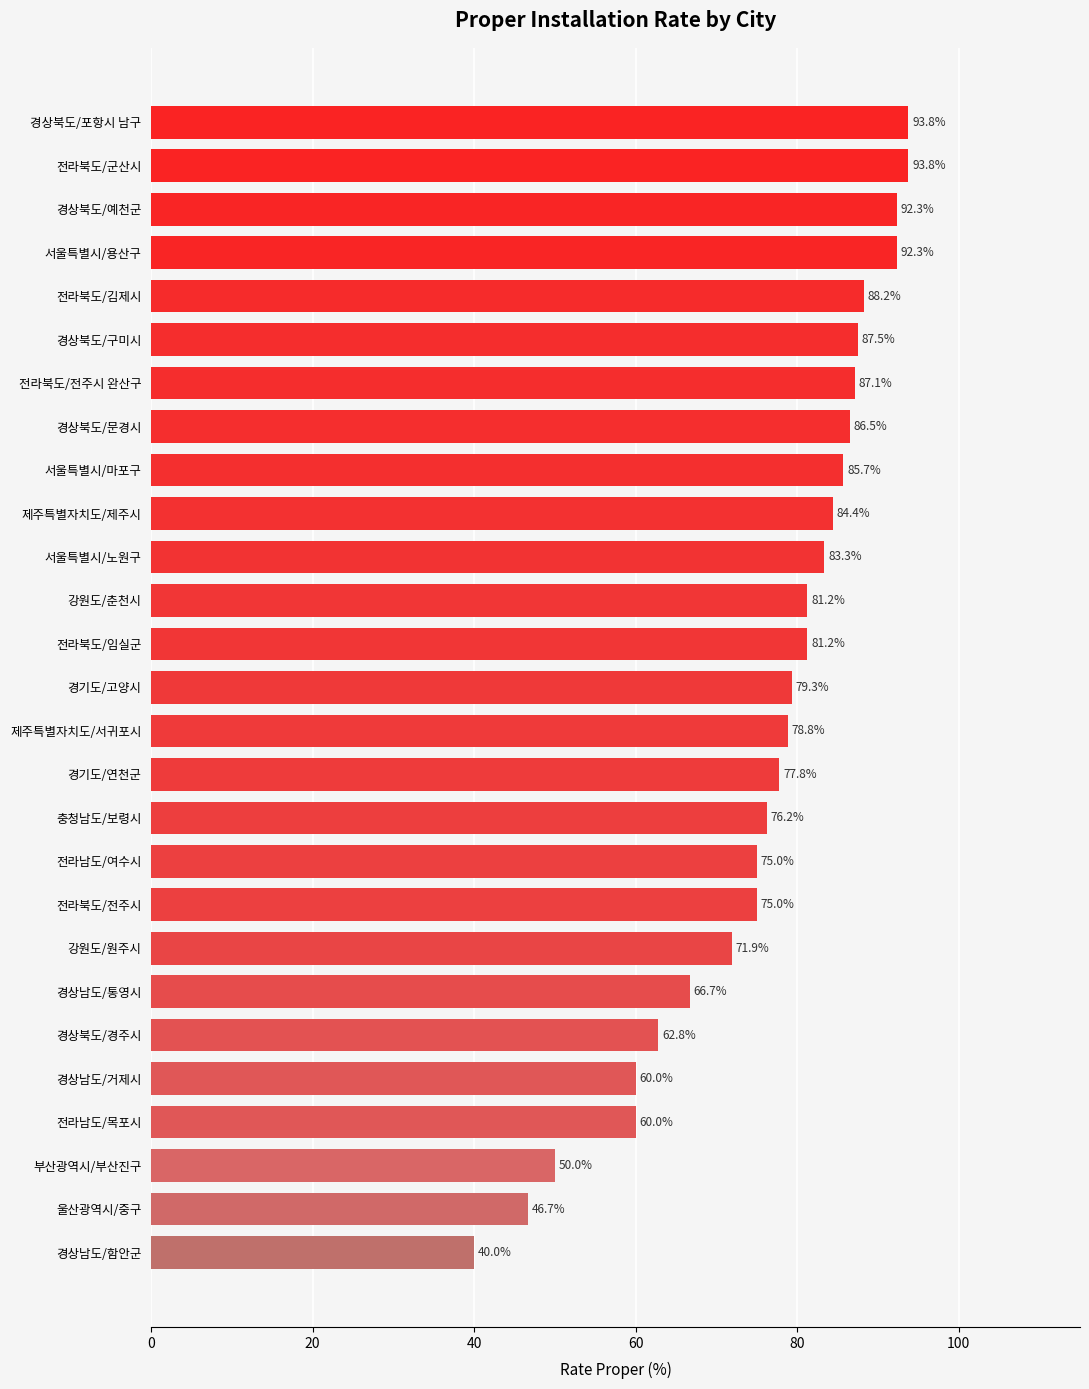

Does the chart contain any negative values?

No